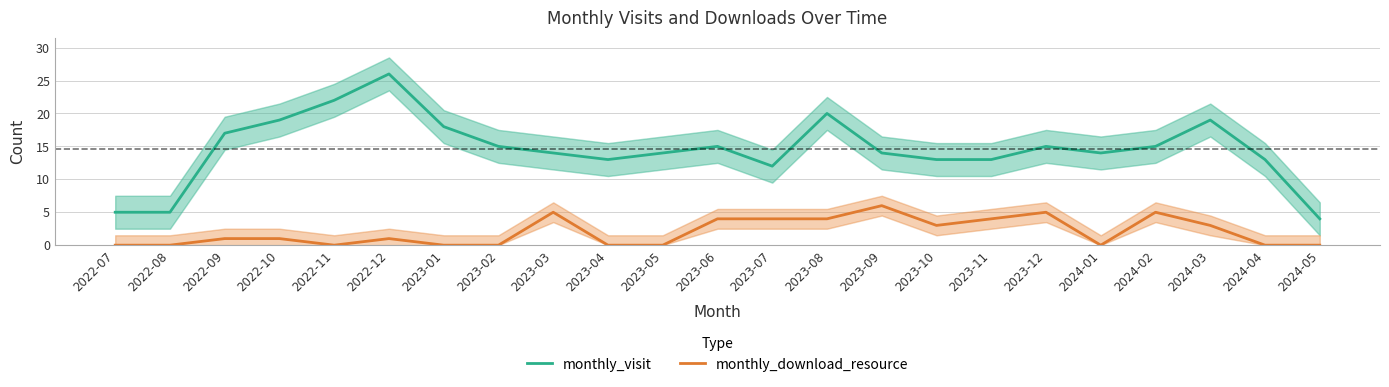

What is the approximate value of monthly_visit at 2023-10?

13